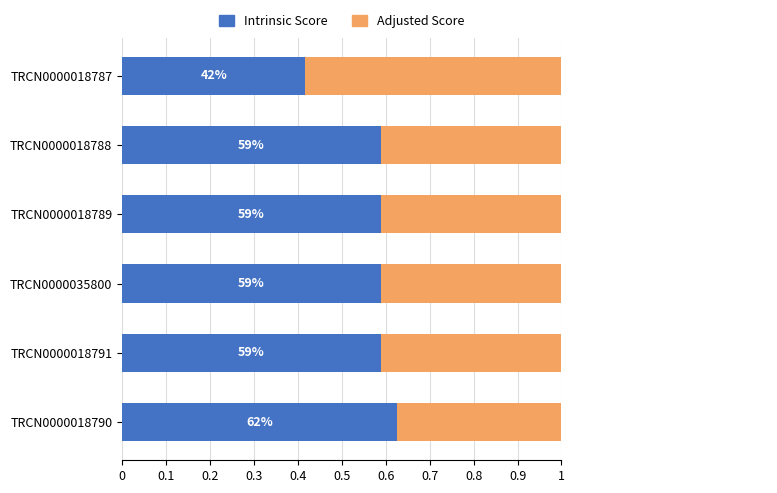

Which series has the widest spread of values?

Intrinsic Score